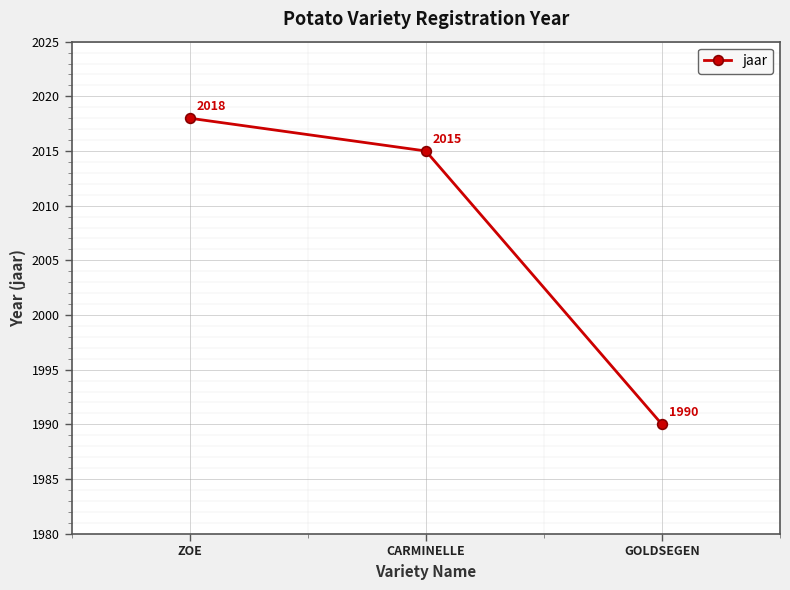

What is the maximum value shown in the chart?

2018